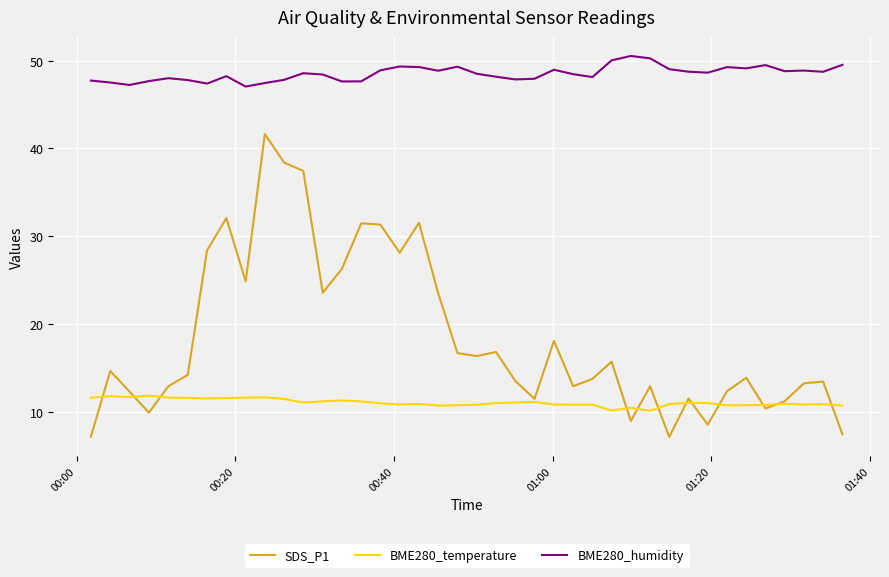

What is the lowest value of the BME280_temperature series?

10.1